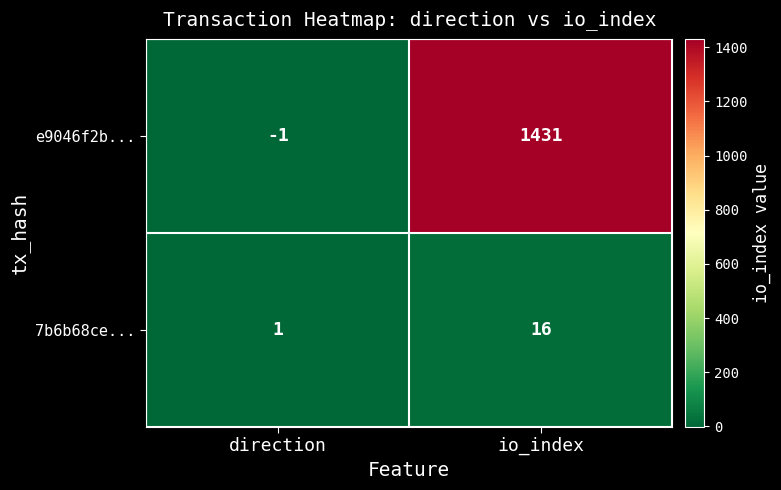

Which series has the largest total across all categories?

e9046f2b...